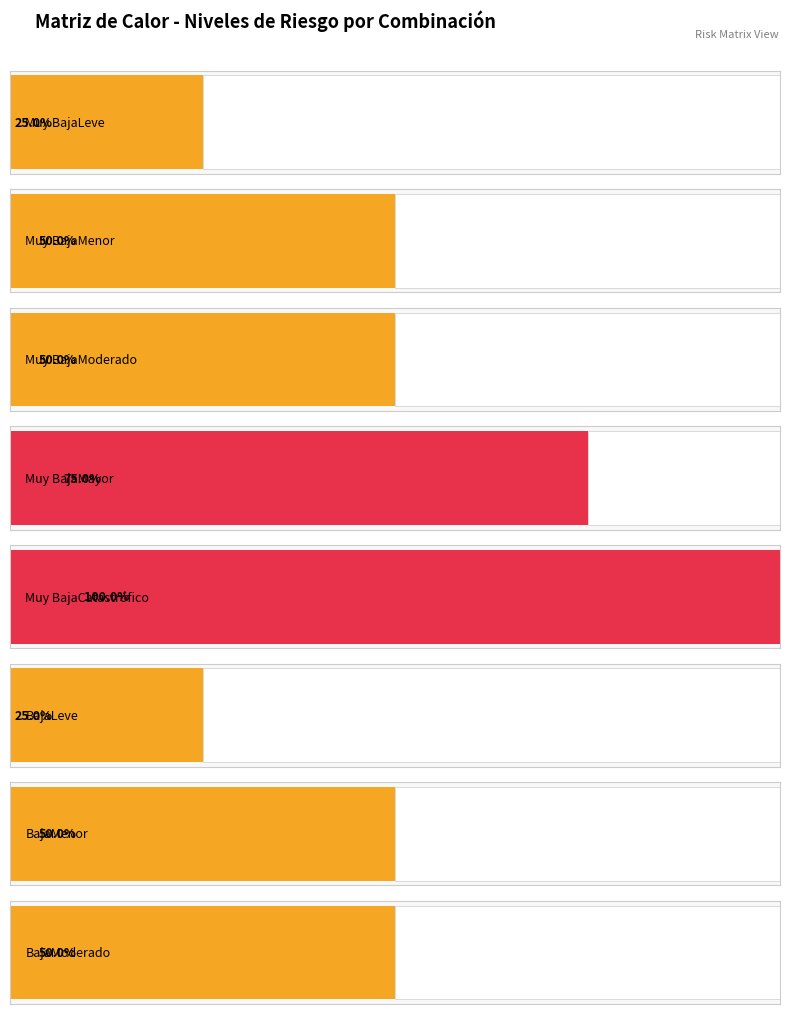

True or false: Bajo has a value of 2 at Muy BajaModerado.

True